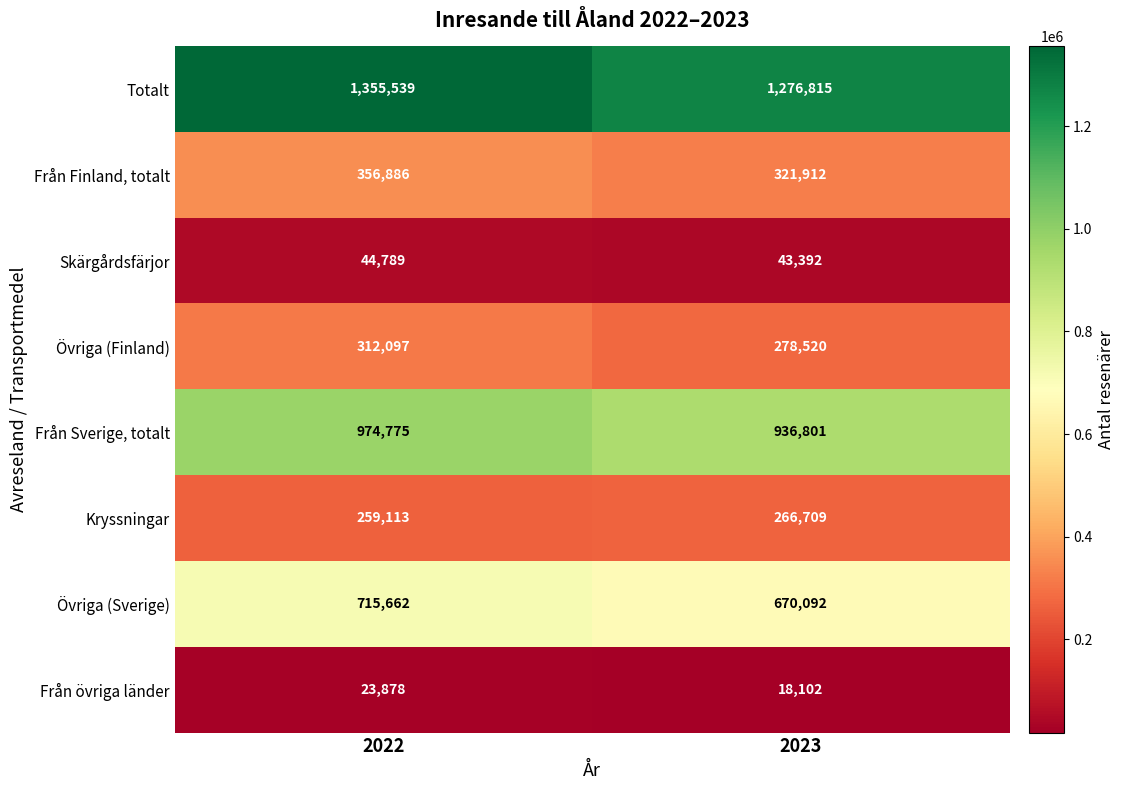

Which series has the widest spread of values?

Totalt